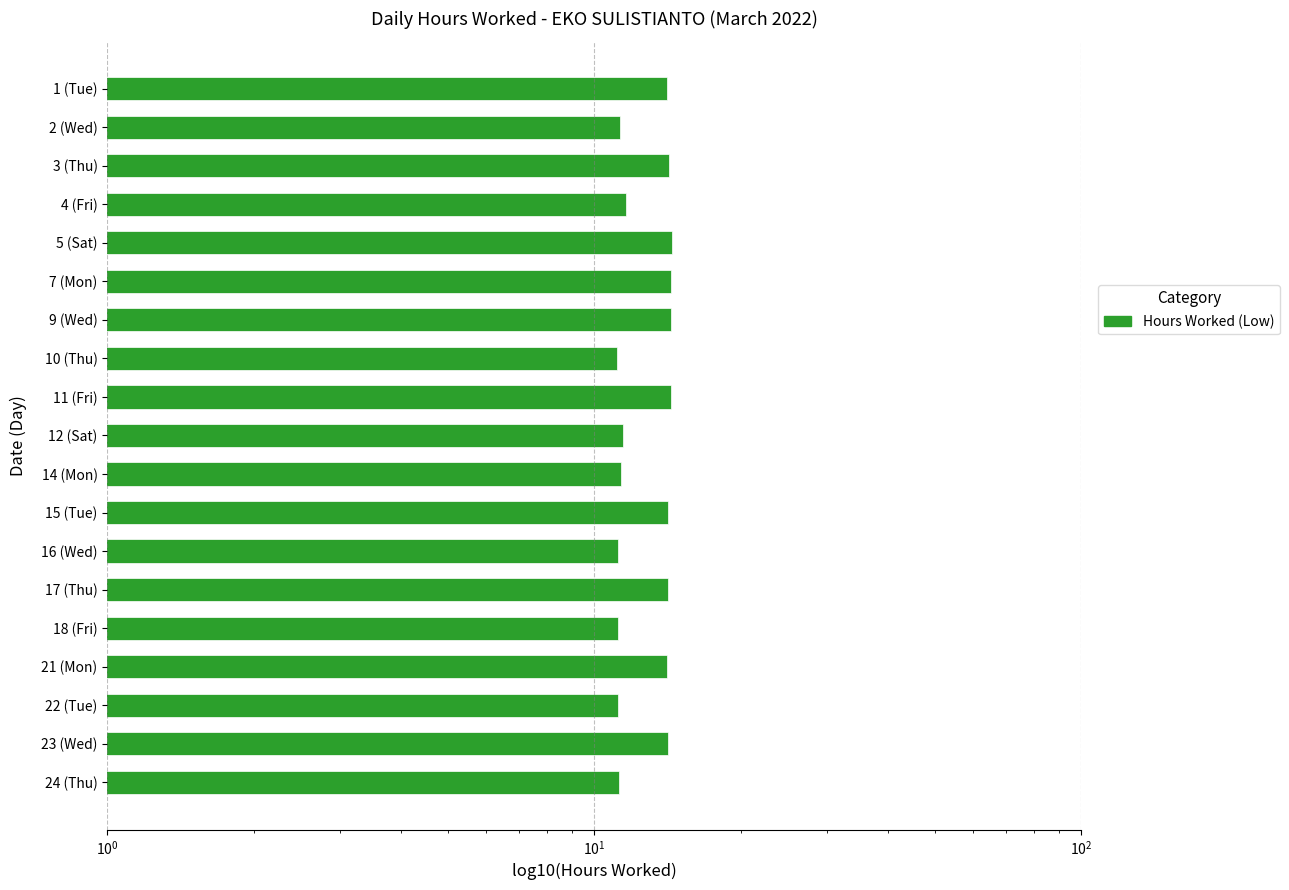

The chart shows a value of 11.2 at 18 (Fri). True or false?

True